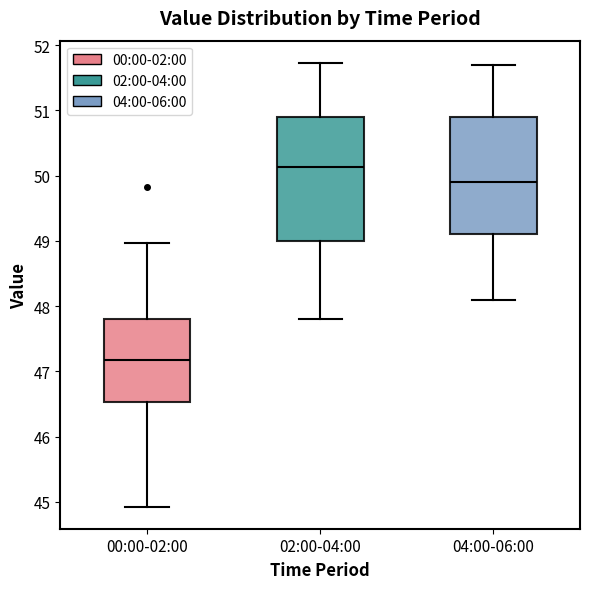

Reading left to right, transcribe this box plot: for each box, give where its median line is, the range the box spans, and where its two whiskers end, as read against the y-axis. The values are not printed on the chart, so give them approximately, as read against the axis.

00:00-02:00: median 47.2, box 46.5 to 47.8, whiskers 44.9 to 49.0
02:00-04:00: median 50.1, box 49.0 to 50.9, whiskers 47.8 to 51.7
04:00-06:00: median 49.9, box 49.1 to 50.9, whiskers 48.1 to 51.7